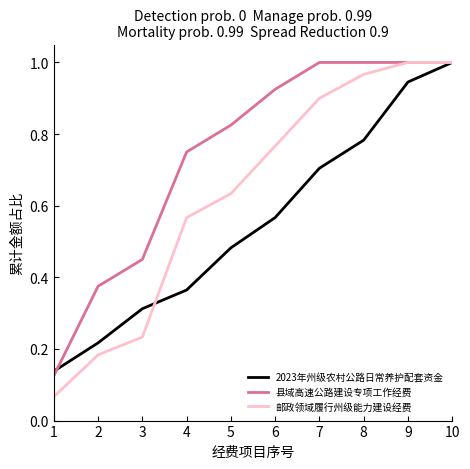

Which category has the lowest value in the 县域高速公路建设专项工作经费 series?

1